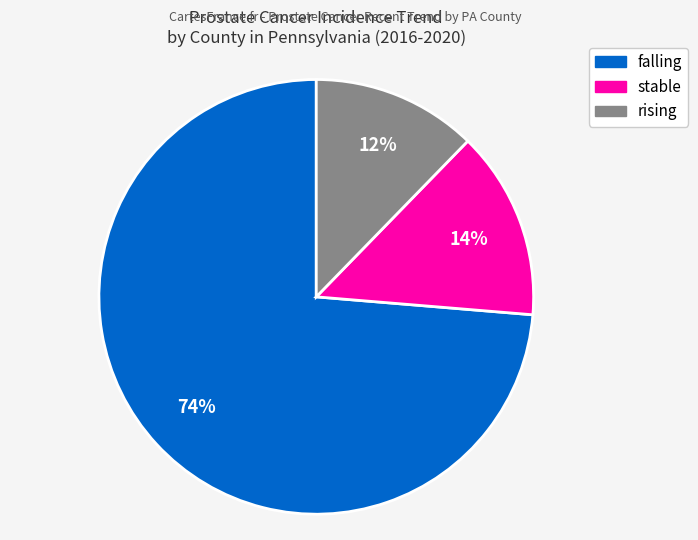

Is it true that stable is 14% of the pie?

True